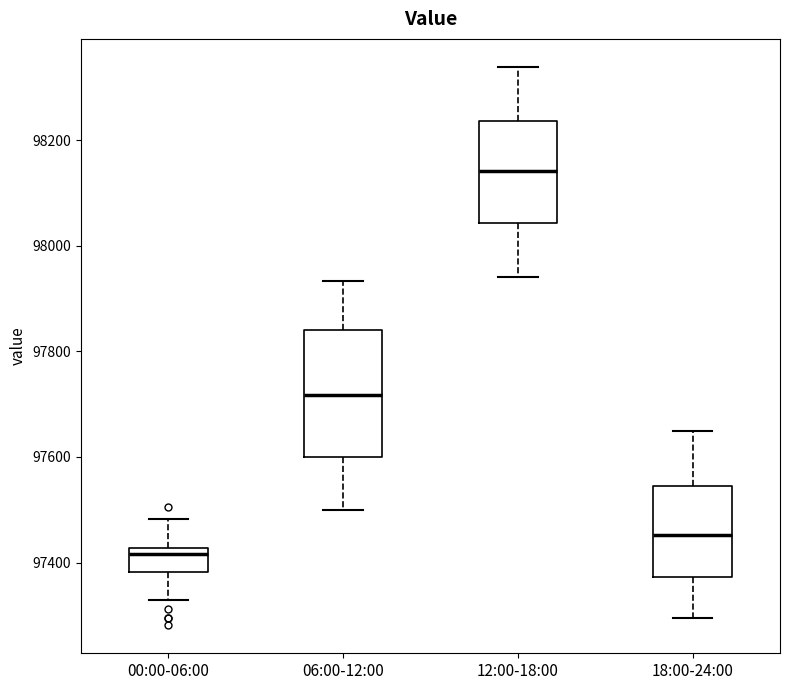

Which box has the lowest median line?

00:00-06:00